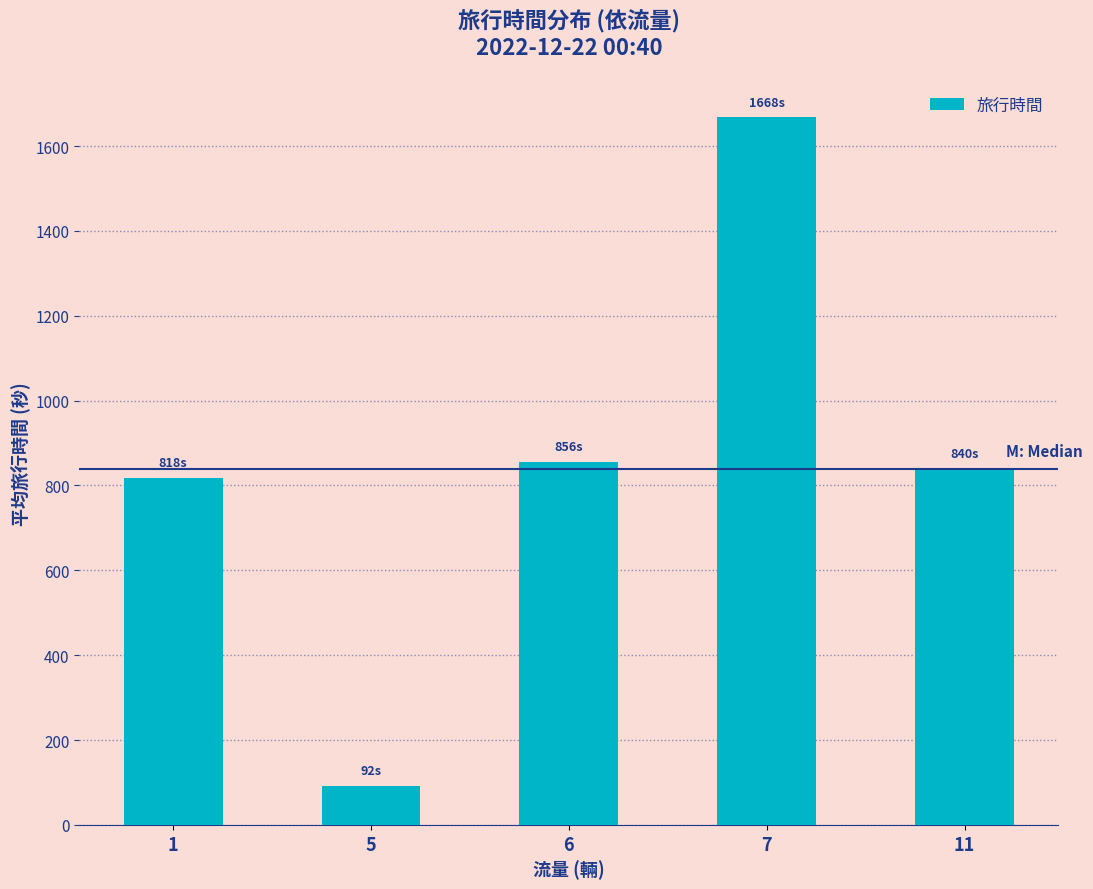

Between 6 and 7, which is larger?

7